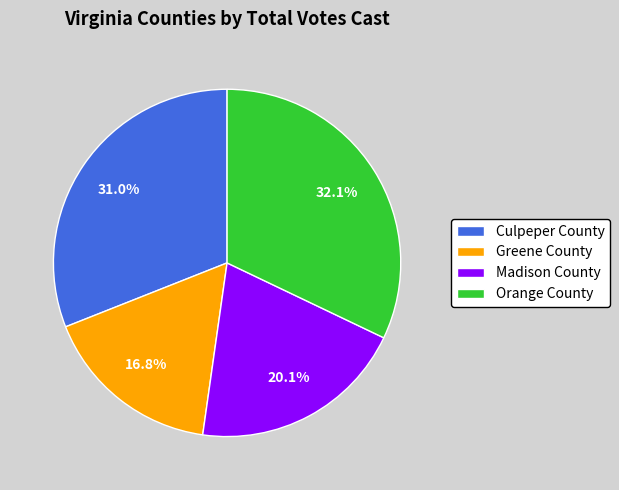

Which slice is the smallest?

Greene County